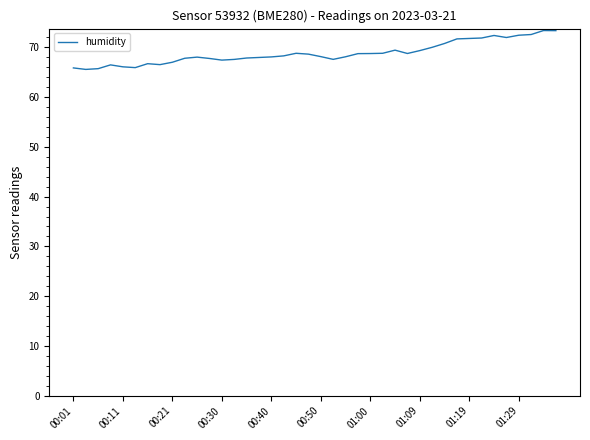

What is the difference between the maximum and minimum values?

7.8